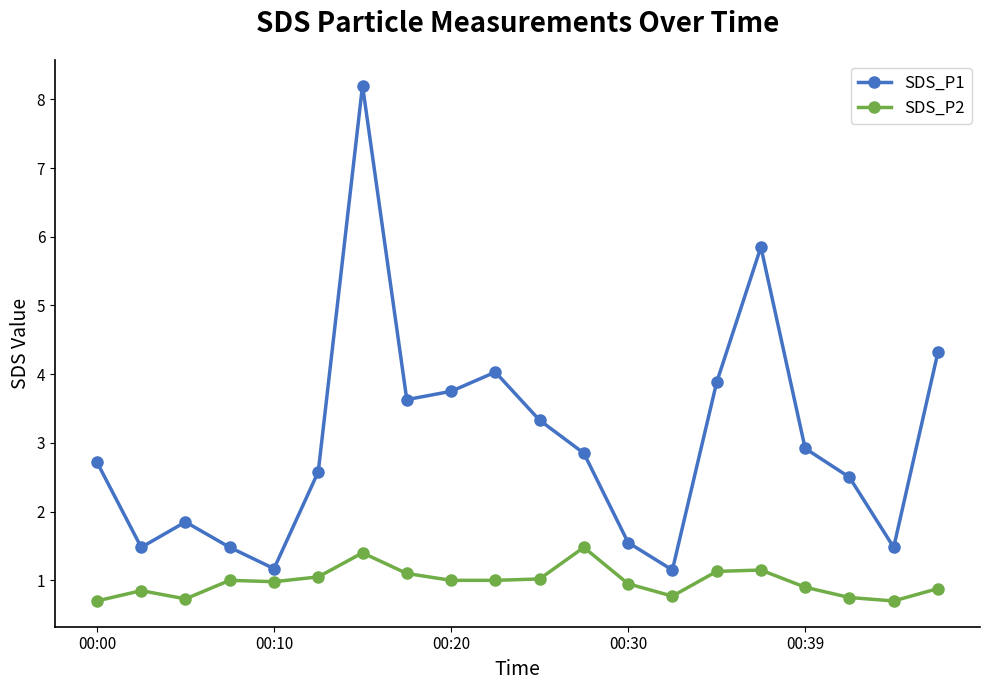

True or false: SDS_P2 has more than 2 points higher than both neighbors.

True